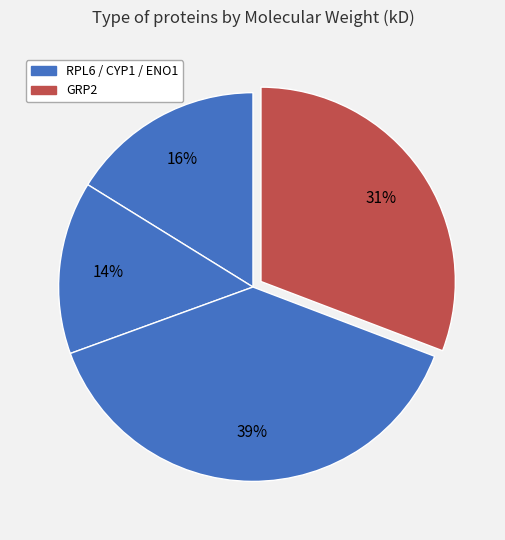

How many slices are in this pie chart?

4